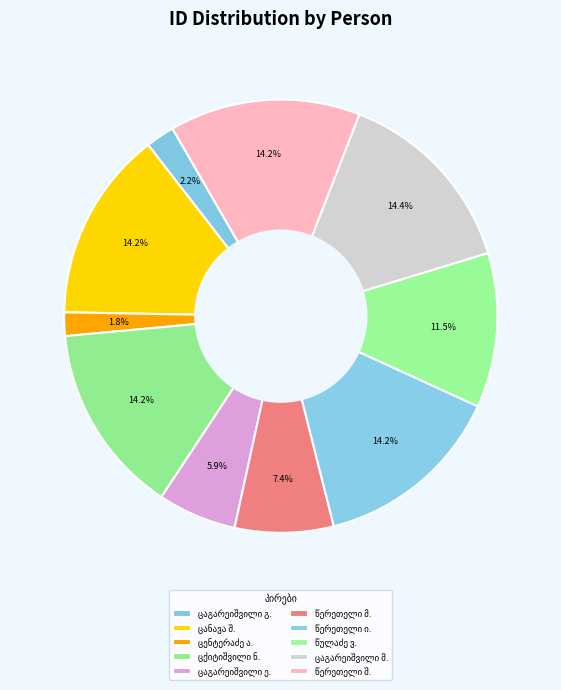

How many segments does this pie chart have?

10